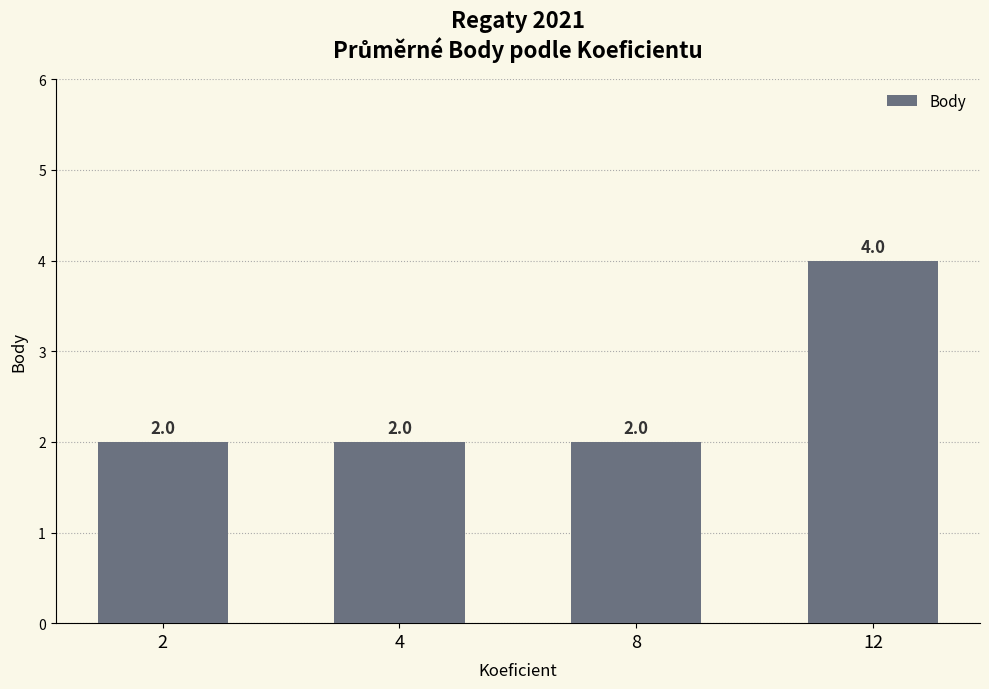

The chart shows a value of 2 at 4. True or false?

True